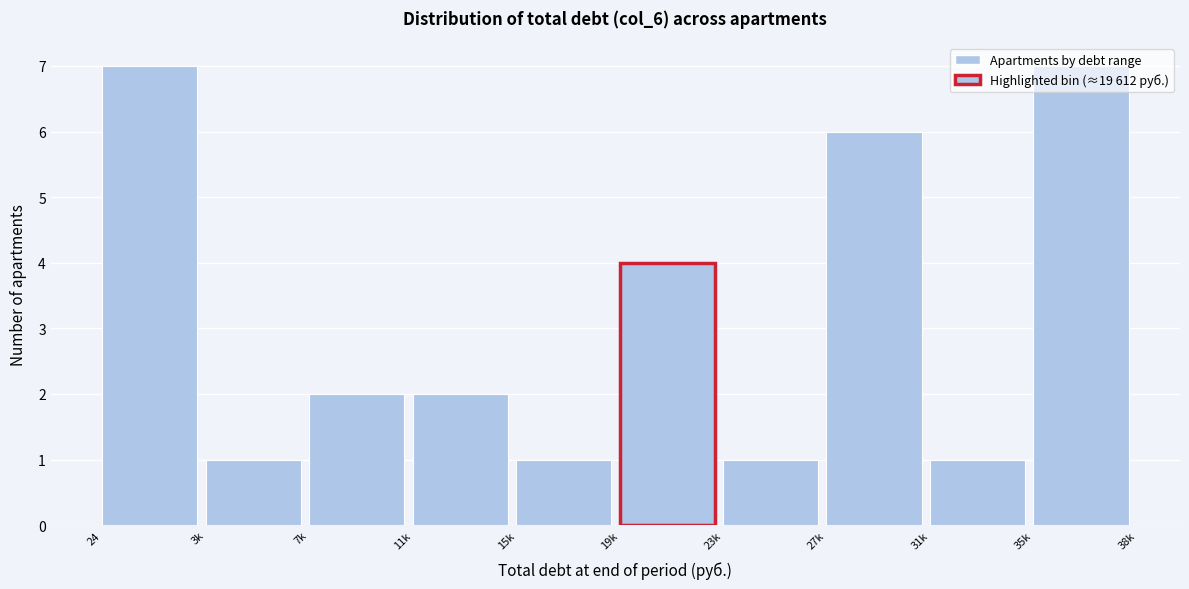

What is the difference between the values at 15k and 27k?

5